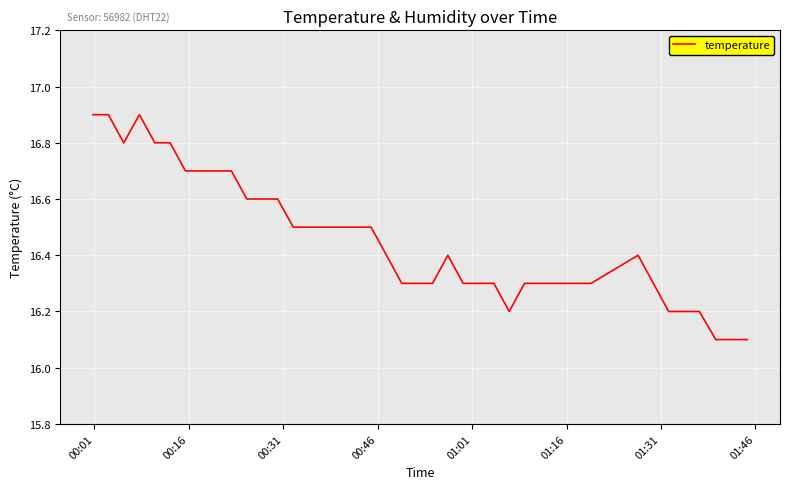

True or false: the data has more than 2 interior local peaks.

True